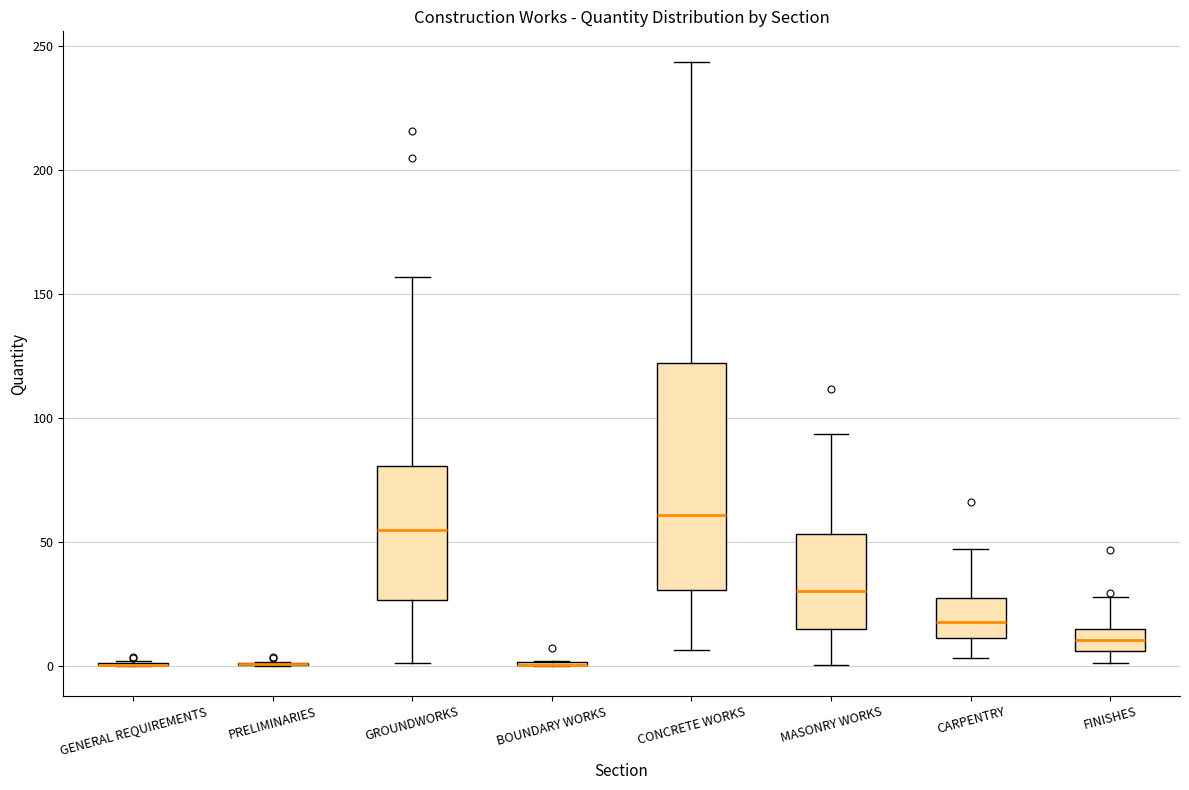

Reading left to right, read every box against the y-axis: the position of its median line, the range the box covers, and the ends of its whiskers. The values are not printed on the chart, so give them approximately, as read against the axis.

GENERAL REQUIREMENTS: box collapsed to a line at 0, whiskers 0 to 0
PRELIMINARIES: box collapsed to a line at 0, whiskers 0 to 0
GROUNDWORKS: median 55, box 25 to 80, whiskers 0 to 155
BOUNDARY WORKS: box collapsed to a line at 0, whiskers 0 to 0
CONCRETE WORKS: median 60, box 30 to 120, whiskers 5 to 245
MASONRY WORKS: median 30, box 15 to 55, whiskers 0 to 95
CARPENTRY: median 20, box 10 to 25, whiskers 5 to 45
FINISHES: median 10, box 5 to 15, whiskers 0 to 30